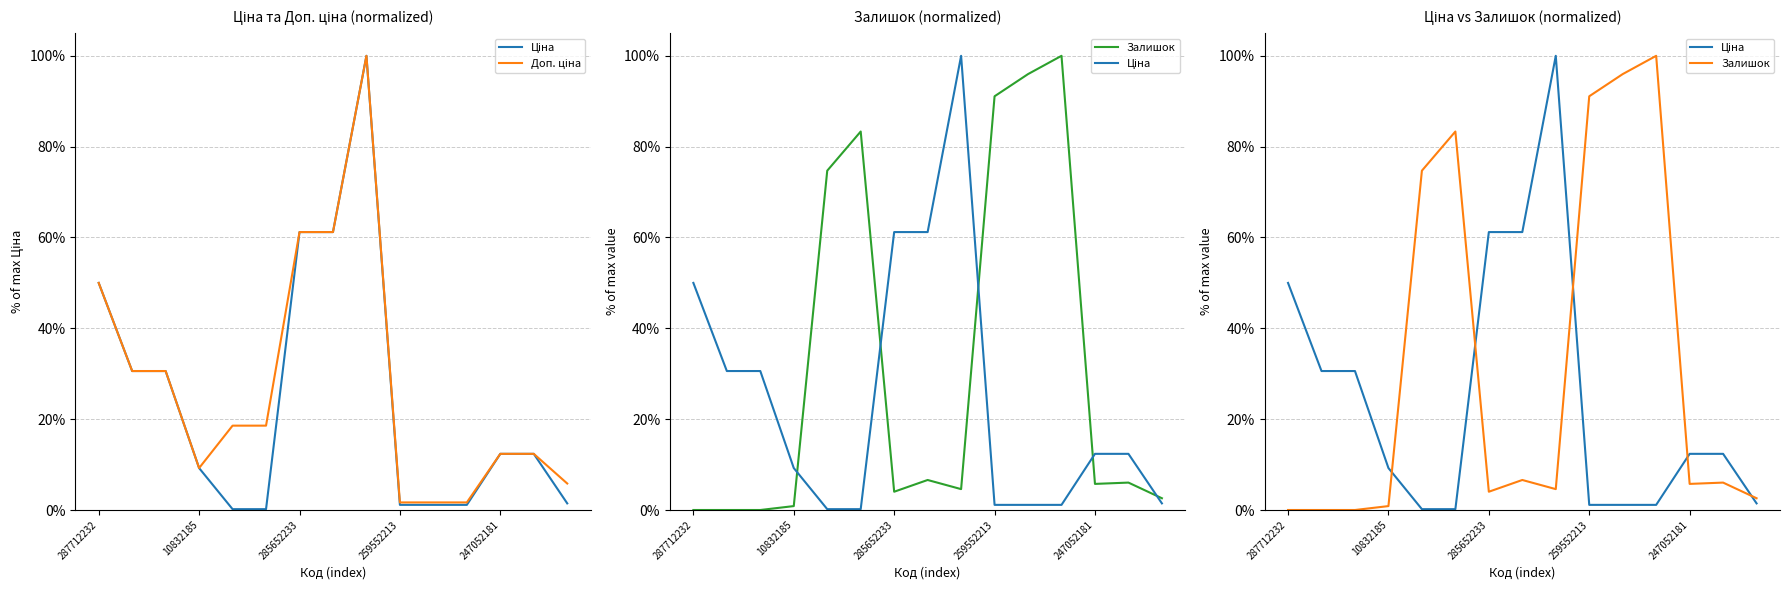

What is the label of the 11th point from the left?

10